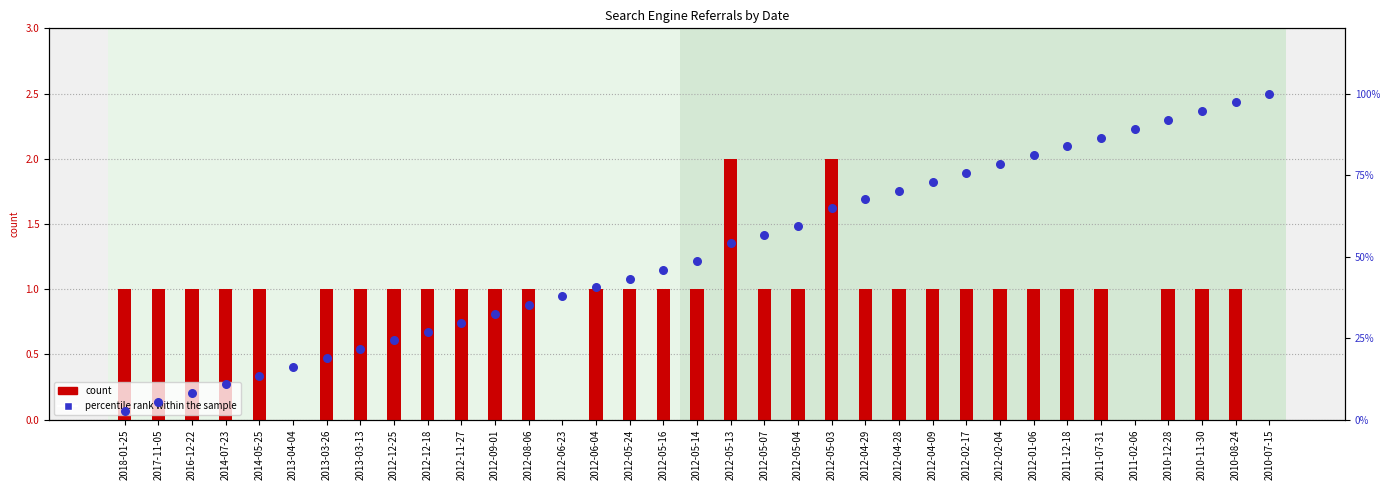

At which category is the sum across all series the highest?

2010-07-15